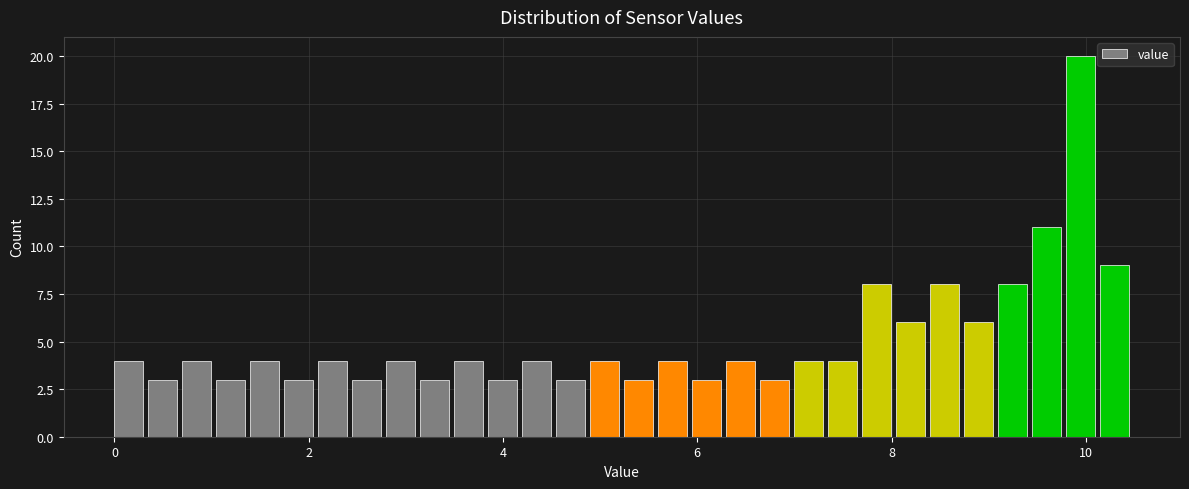

Around what value on the x-axis is the tallest bar? Give the approximate position of its centre, as read against the axis.

10.0